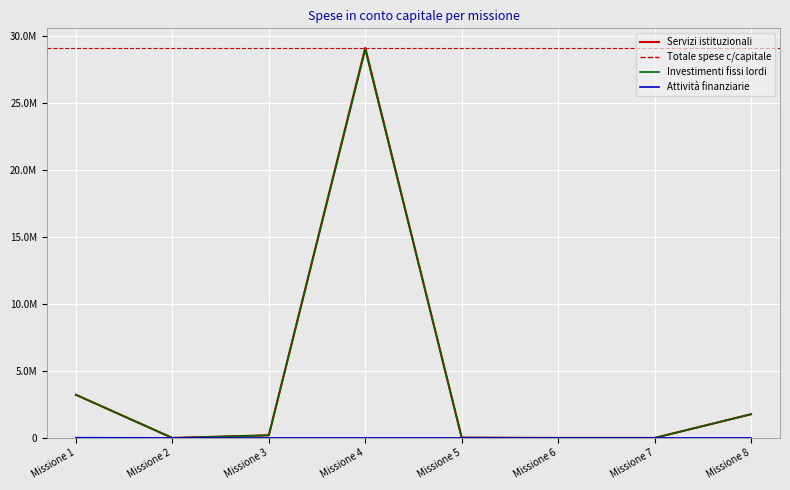

At which category does Servizi istituzionali reach its first local valley?

Missione 2